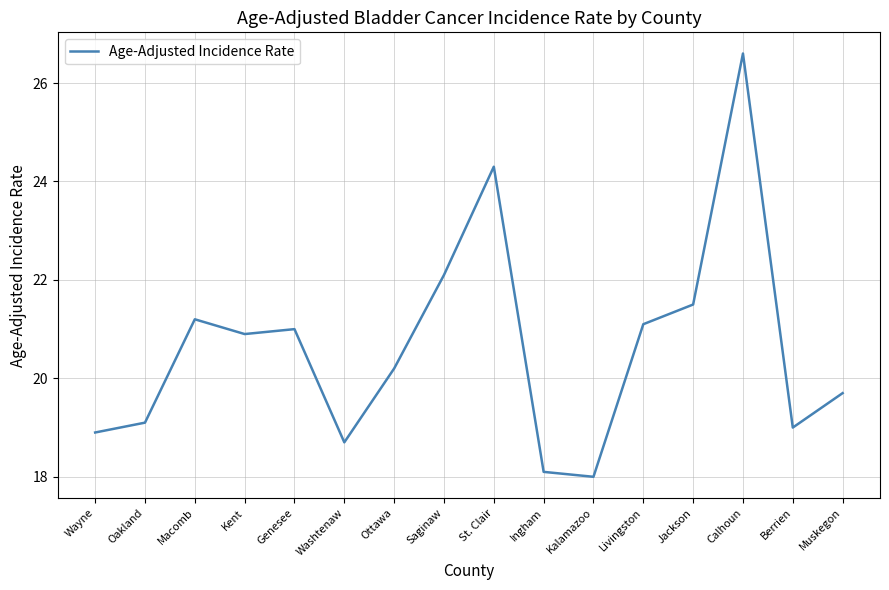

The value at Muskegon is 28.8. True or false?

False